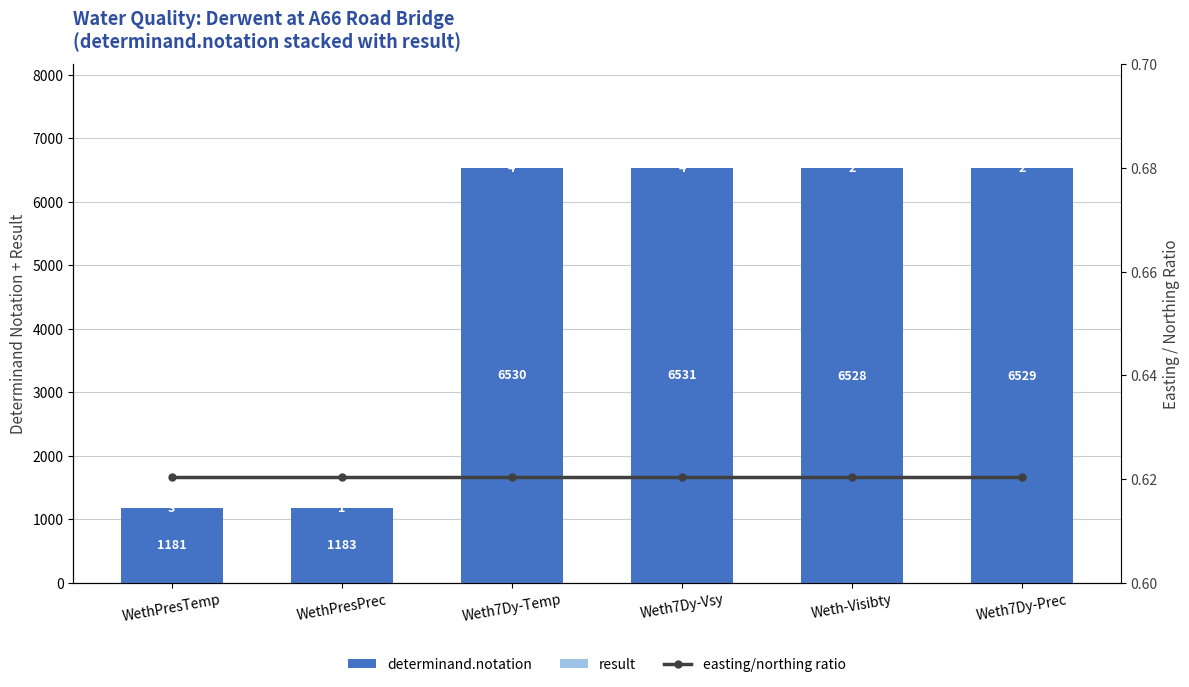

How many series are shown in this chart?

3